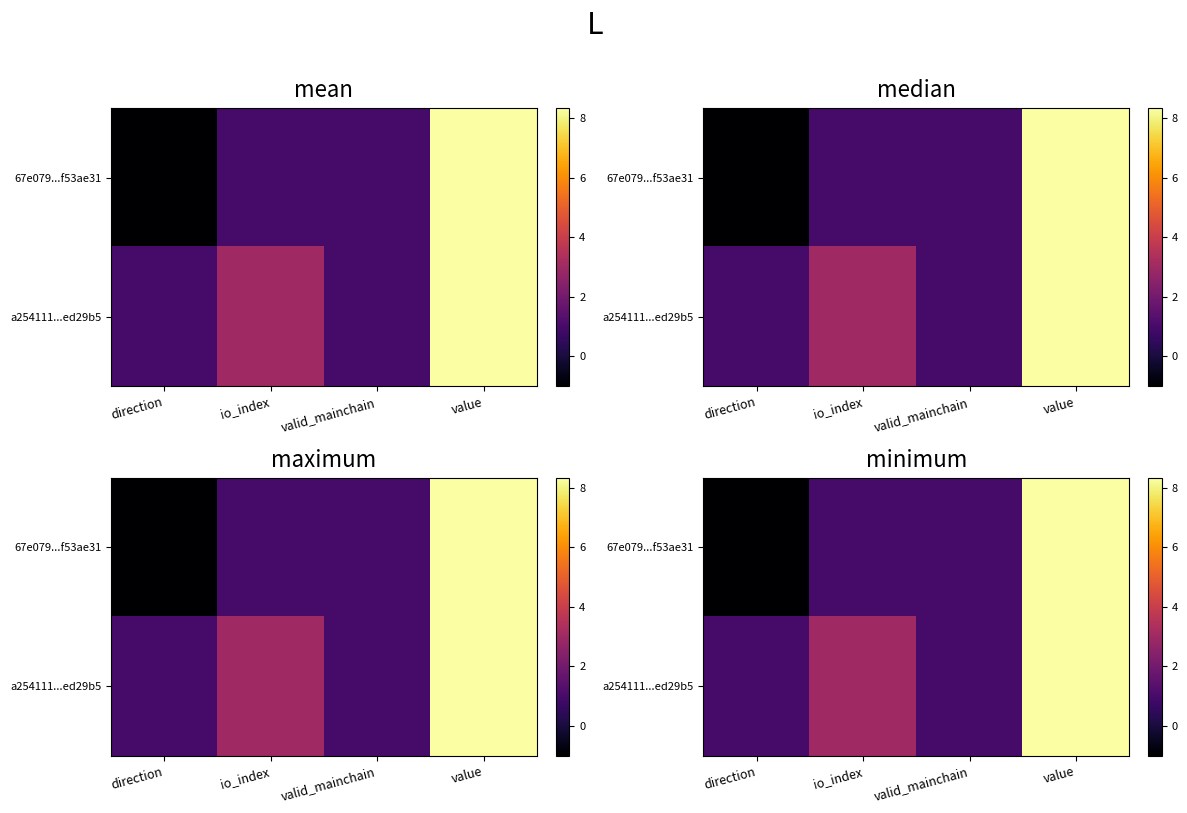

At how many categories does at least one series exceed 5?

1